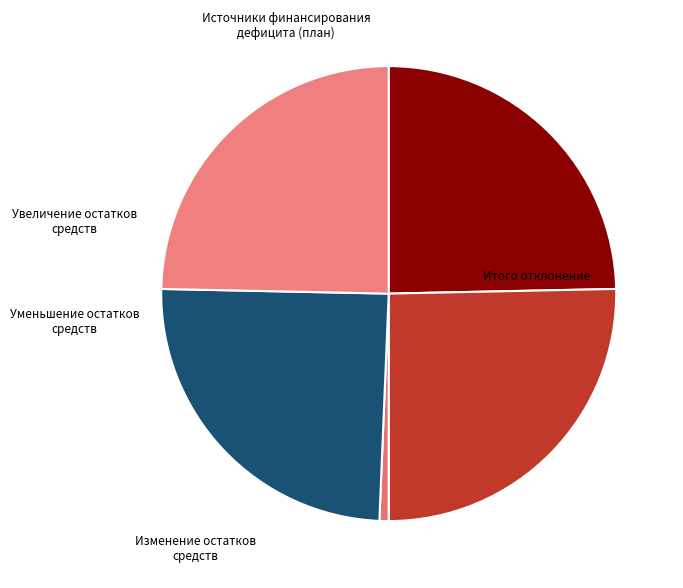

To the nearest percent, what portion does Изменение остатков средств represent?

25%